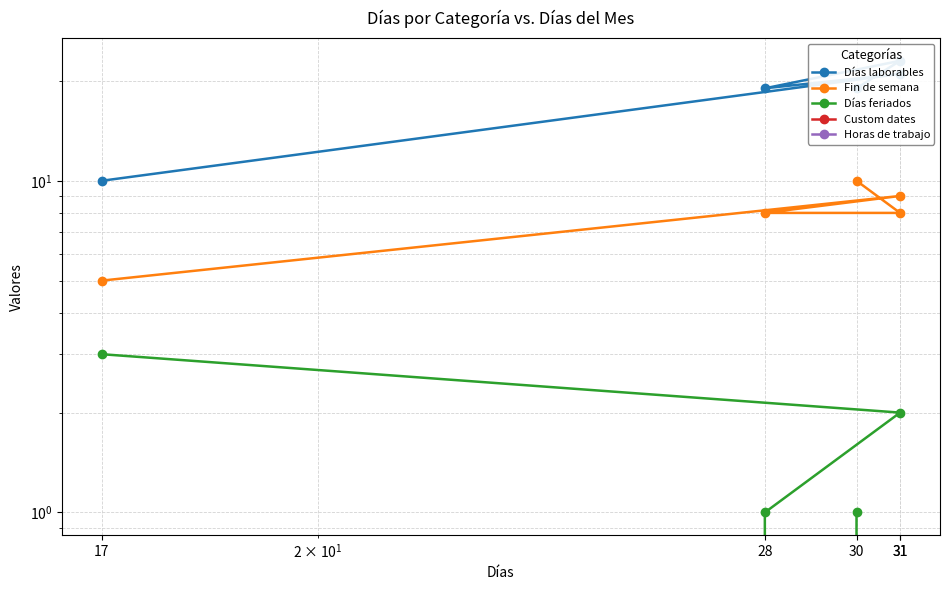

Is the value of Fin de semana at 30 greater than the value of Custom dates at 31?

Yes